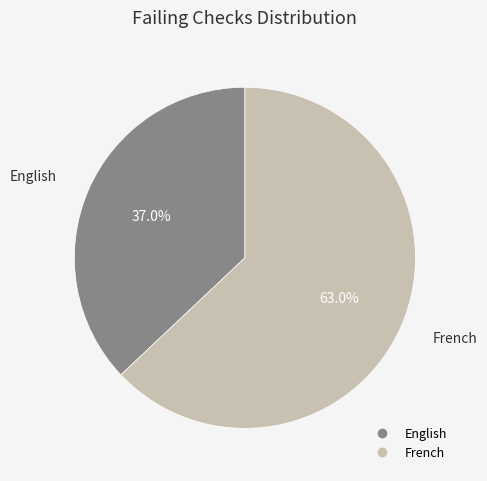

Is there any slice that represents more than half of the pie?

Yes